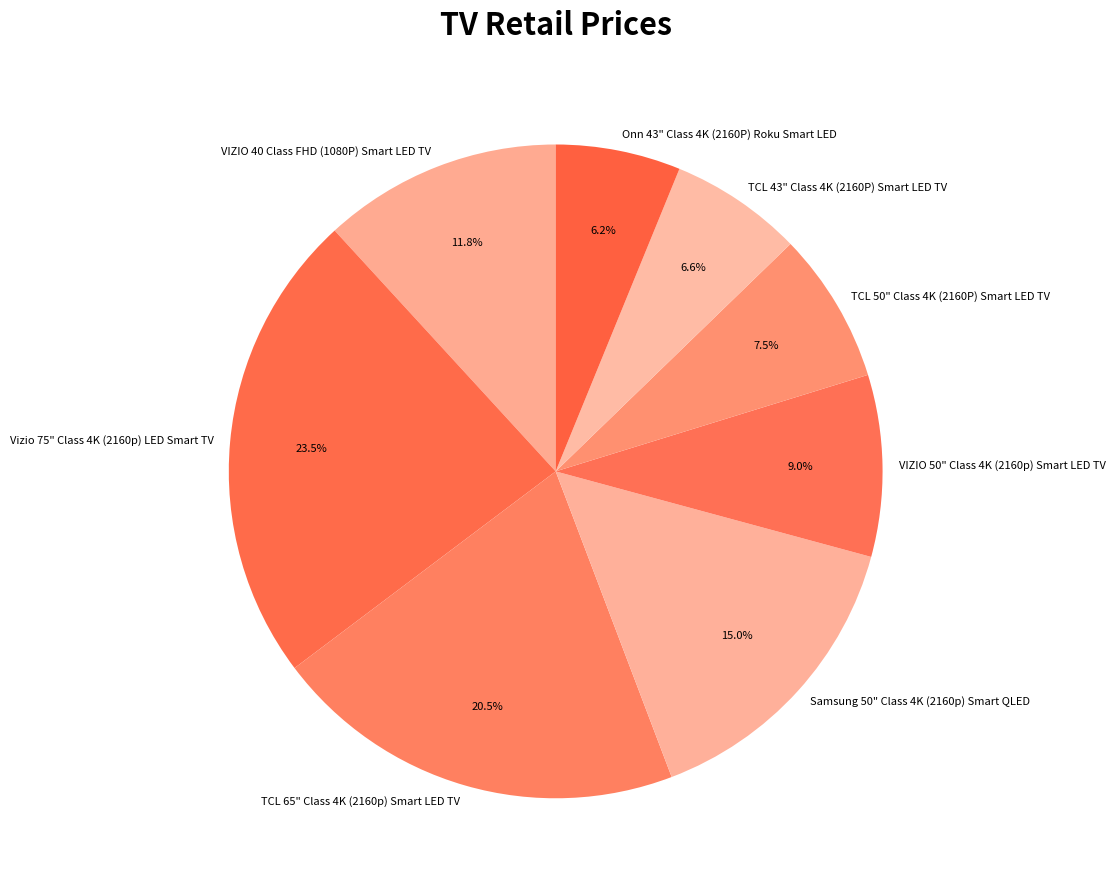

Which category has the biggest portion of the pie?

Vizio 75" Class 4K (2160p) LED Smart TV